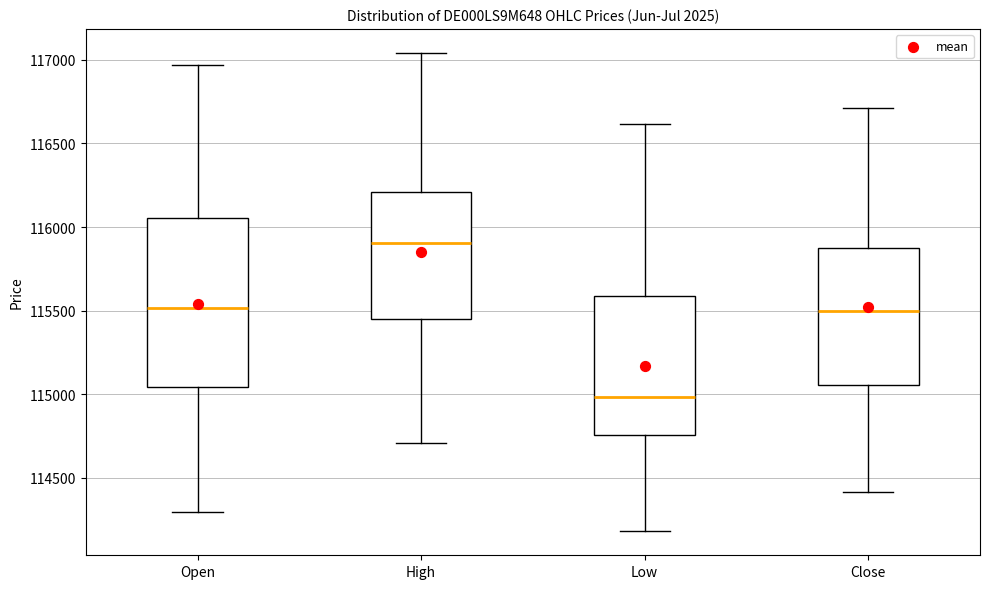

Reading left to right, read every box against the y-axis: the position of its median line, the range the box covers, and the ends of its whiskers. The values are not printed on the chart, so give them approximately, as read against the axis.

Open: median 115500, box 115050 to 116050, whiskers 114300 to 116950
High: median 115900, box 115450 to 116200, whiskers 114700 to 117050
Low: median 115000, box 114750 to 115600, whiskers 114200 to 116600
Close: median 115500, box 115050 to 115900, whiskers 114400 to 116700